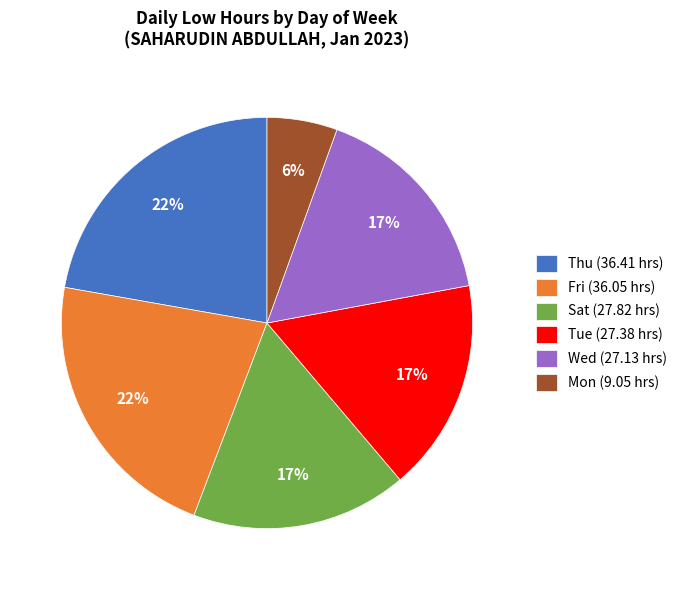

Is the sum of Mon (9.05 hrs) and Fri (36.05 hrs) greater than half?

No